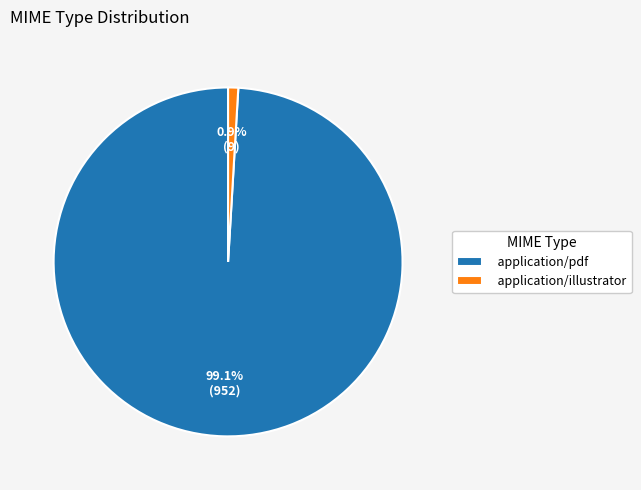

The application/illustrator slice represents 11% of the pie. True or false?

False